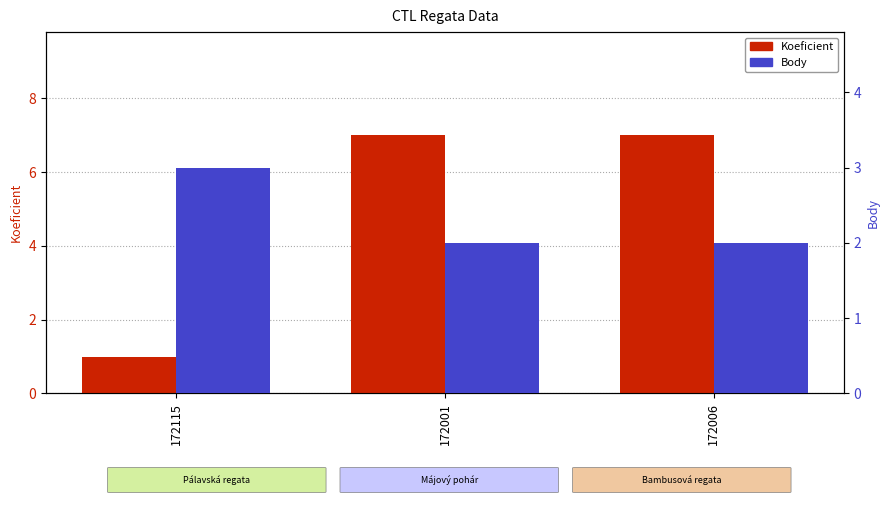

What is the sum of the Koeficient values at 172001 and 172115?

8